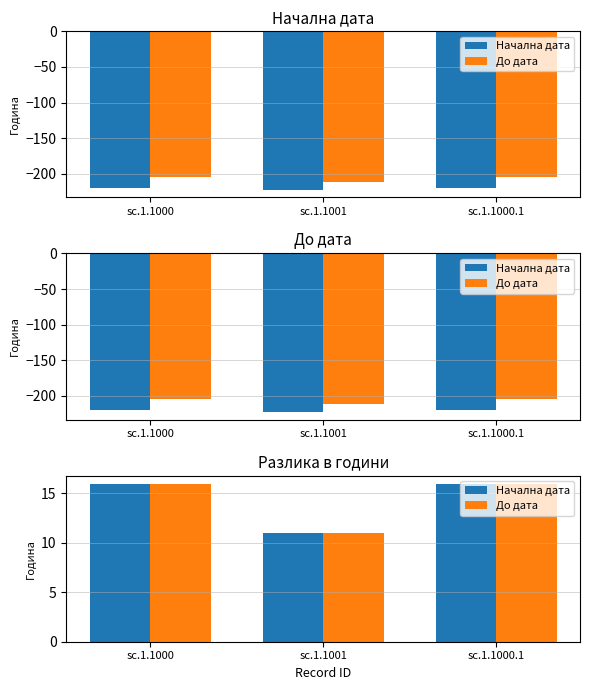

Rank the series by their maximum value, from highest to lowest.

Начална дата, До дата